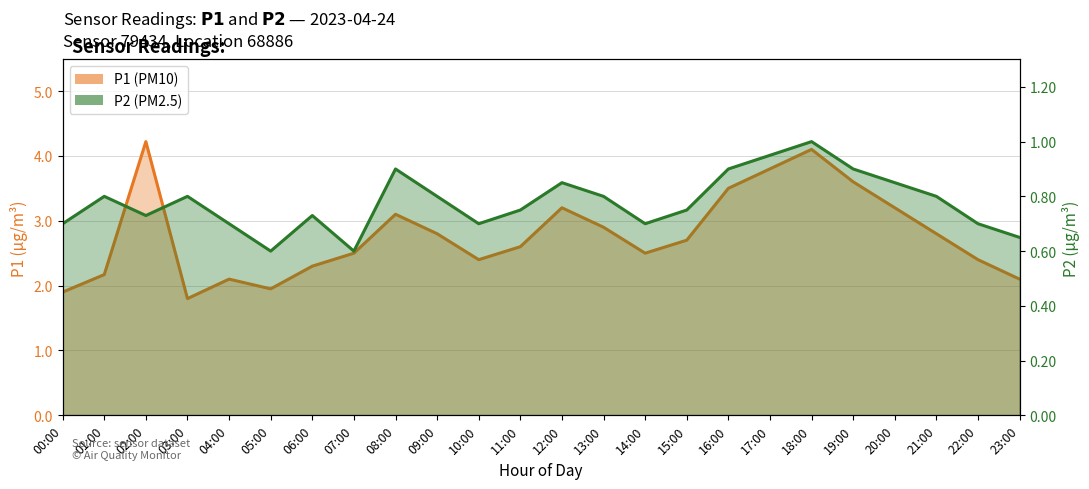

Reading right to left, what are all the values shown in this chart?

P1: 2.1	2.4	2.8	3.2	3.6	4.1	3.8	3.5	2.7	2.5	2.9	3.2	2.6	2.4	2.8	3.1	2.5	2.3	1.9	2.1	1.8	4.2	2.2	1.9
P2: 0.7	0.7	0.8	0.8	0.9	1.0	0.9	0.9	0.8	0.7	0.8	0.8	0.8	0.7	0.8	0.9	0.6	0.7	0.6	0.7	0.8	0.7	0.8	0.7